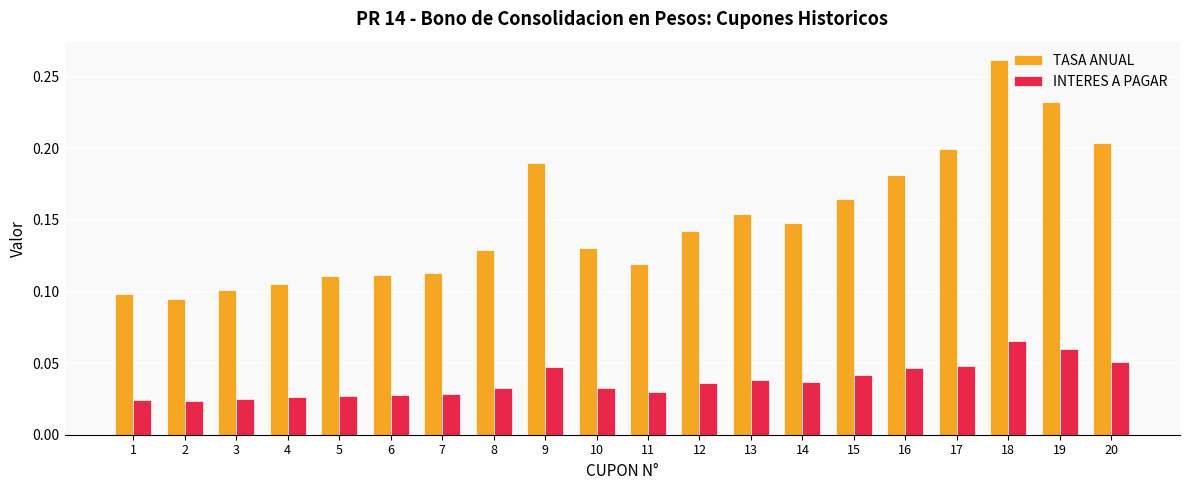

What are all the series names shown in the legend?

TASA ANUAL, INTERES A PAGAR